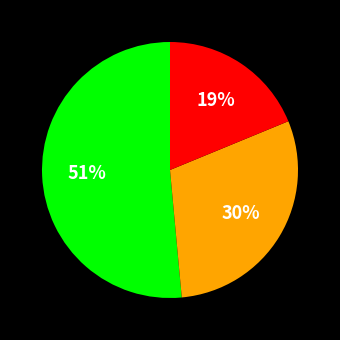

Is there a majority slice in this chart?

Yes